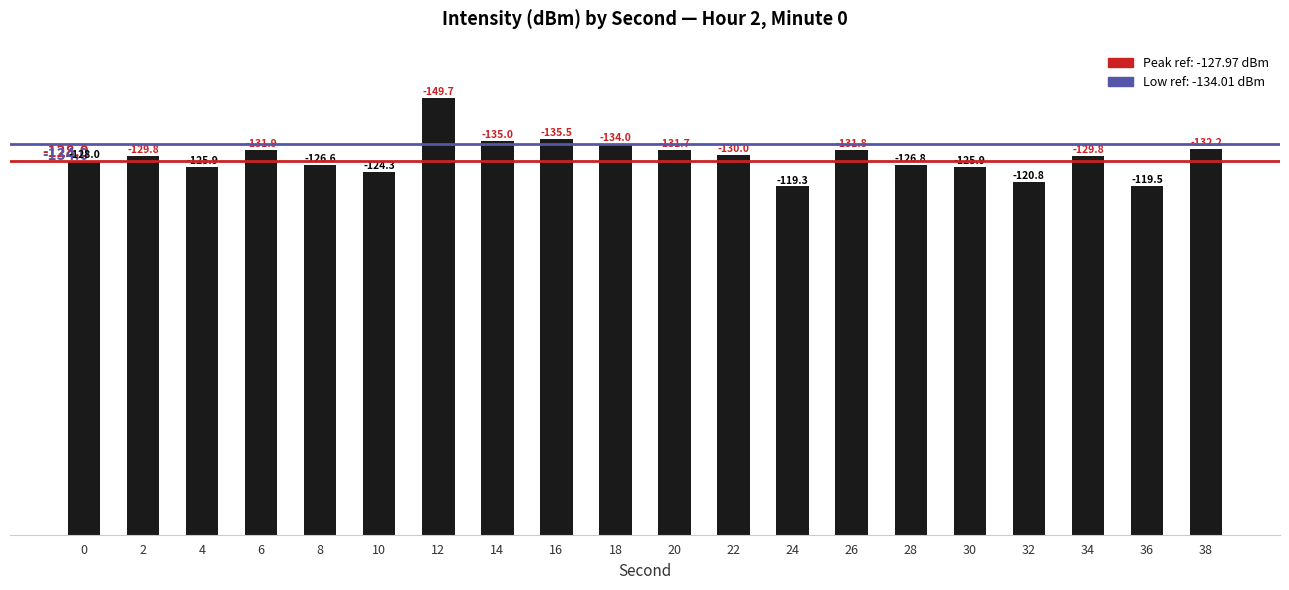

What is the change in value from 4 to 24?

-6.6